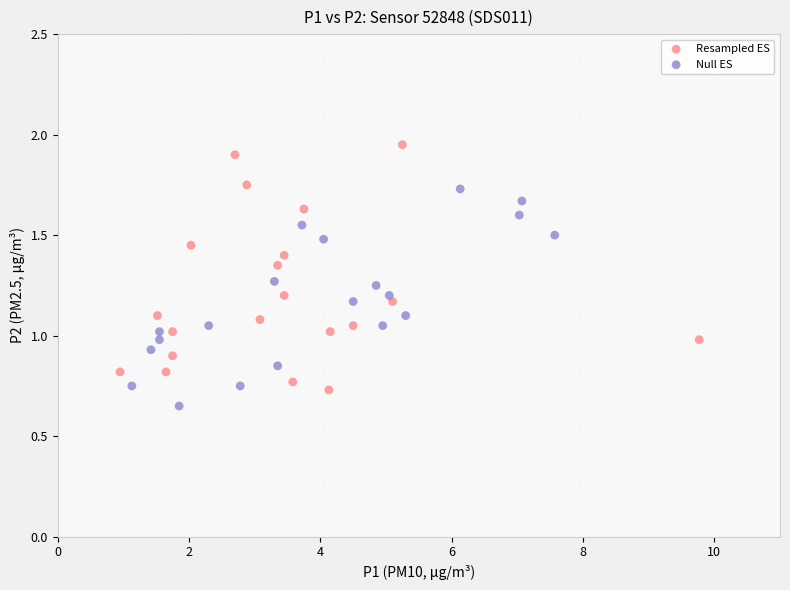

Which series contains the highest Y value?

Resampled ES